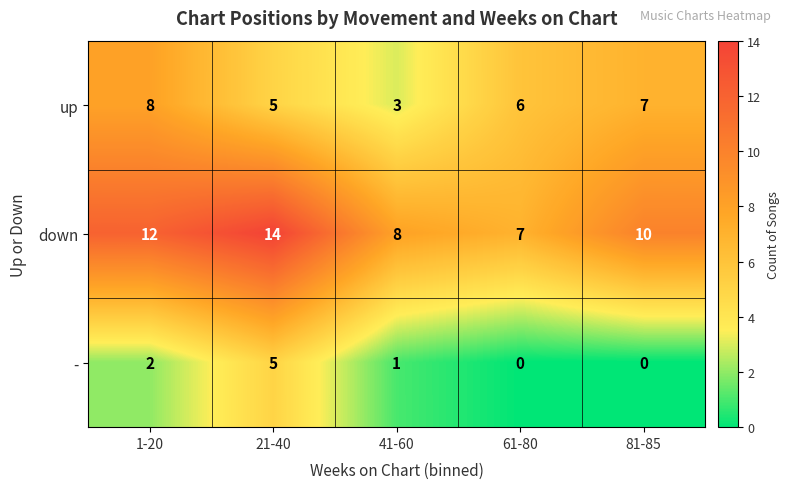

What is the total value across all series at 1-20?

22